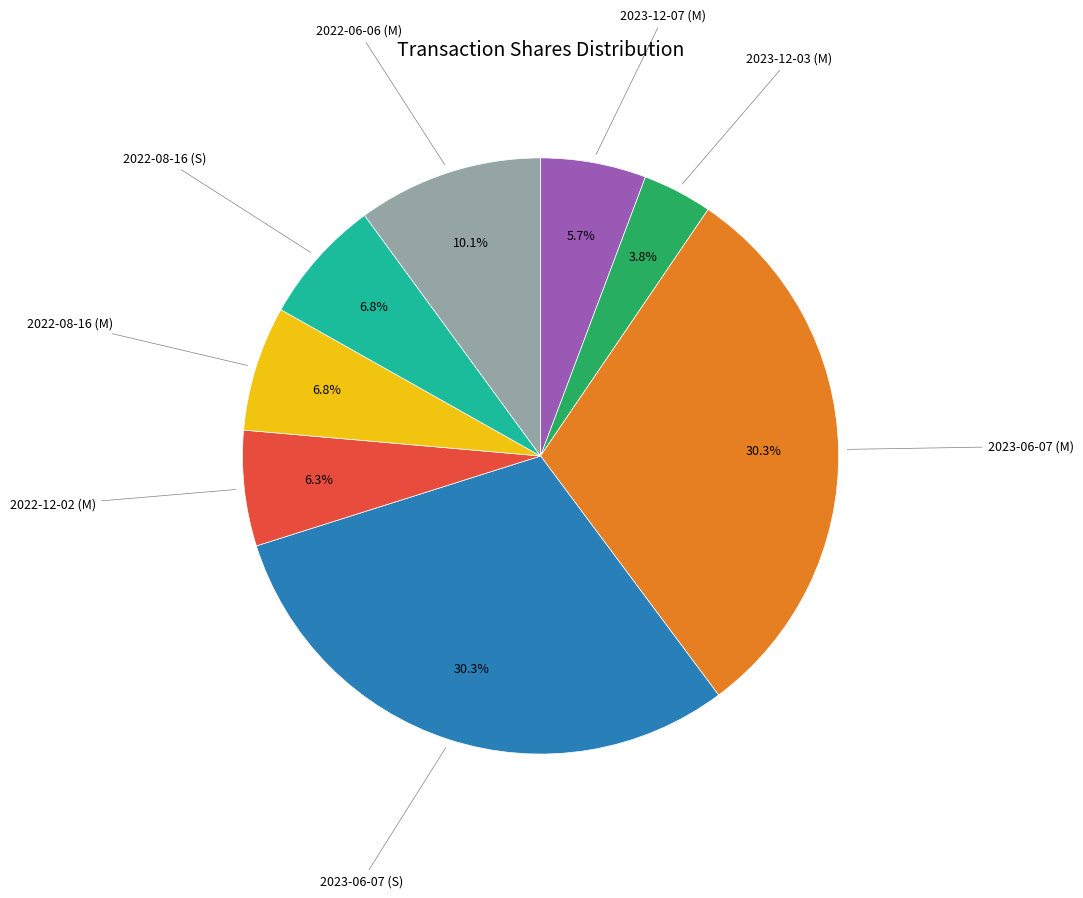

Is there any slice that represents more than half of the pie?

No